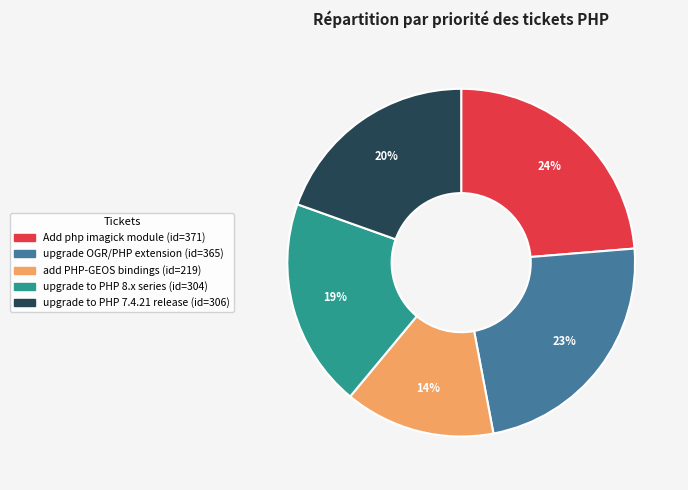

How many slices are in this pie chart?

5